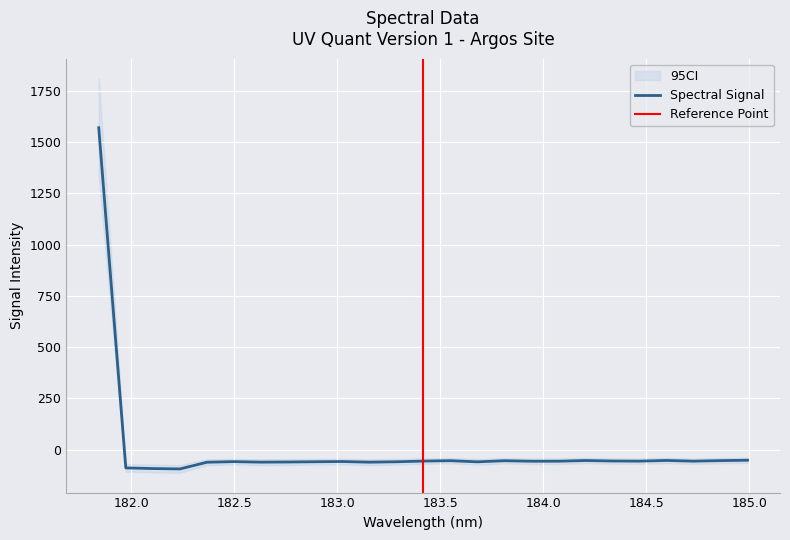

What is the difference between the maximum and second lowest values?

1663.8